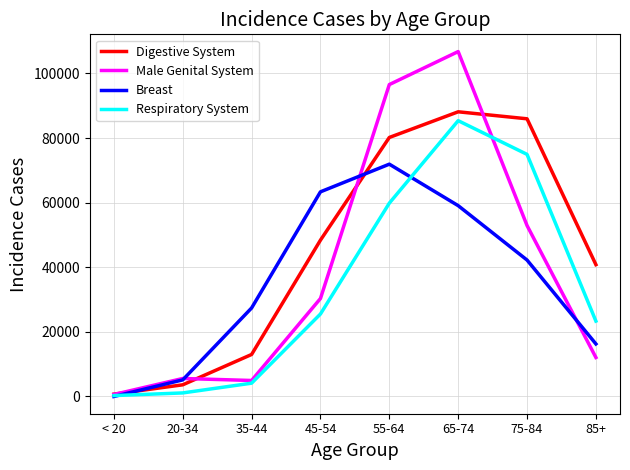

What is the difference between the Breast values at 35-44 and 55-64?

44521